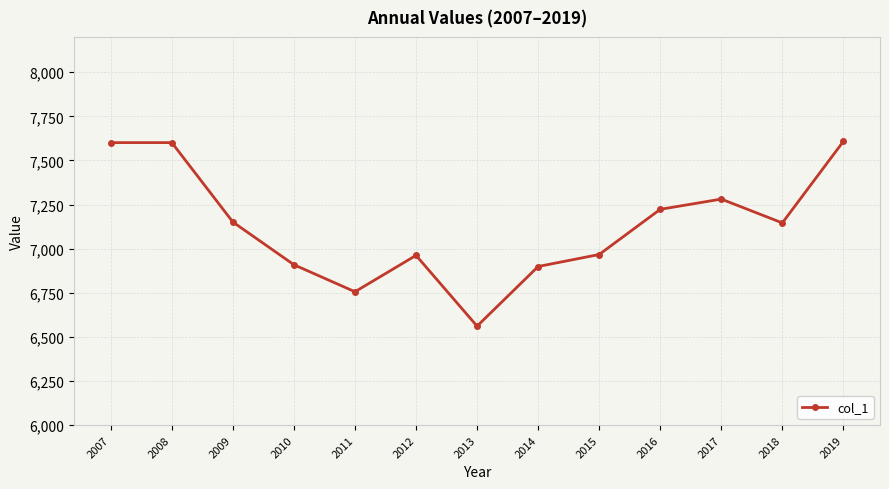

How many lines are shown in the chart?

1